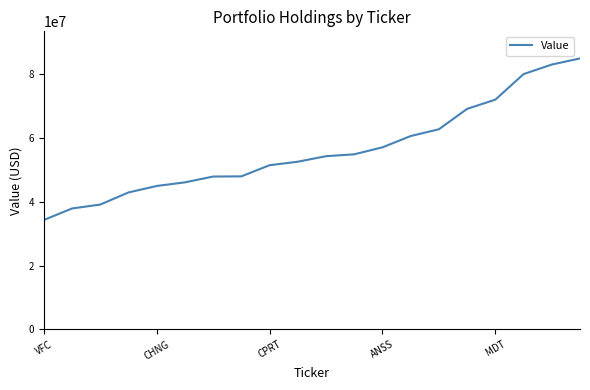

How many categories are shown in the chart?

20